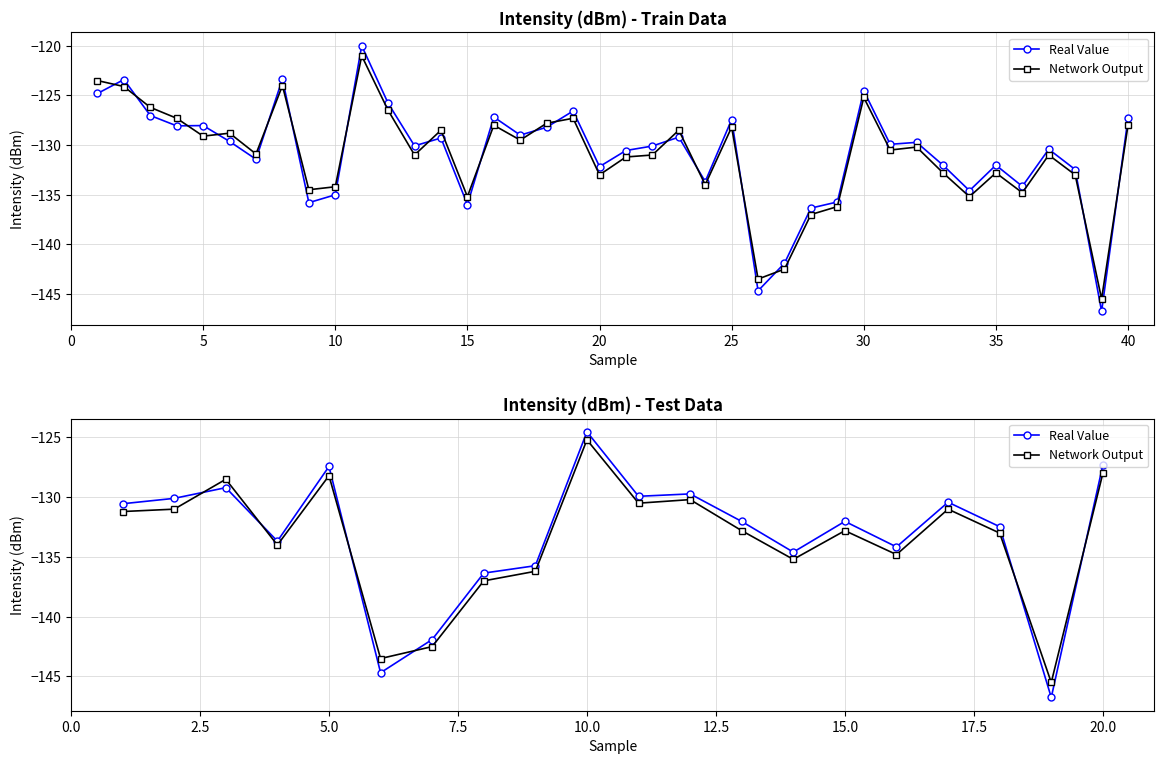

What are all the series names shown in the legend?

Real Value, Network Output